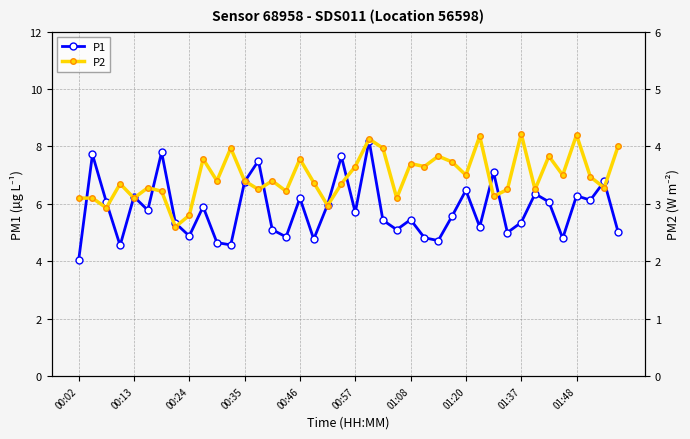

How many lines are shown in the chart?

2